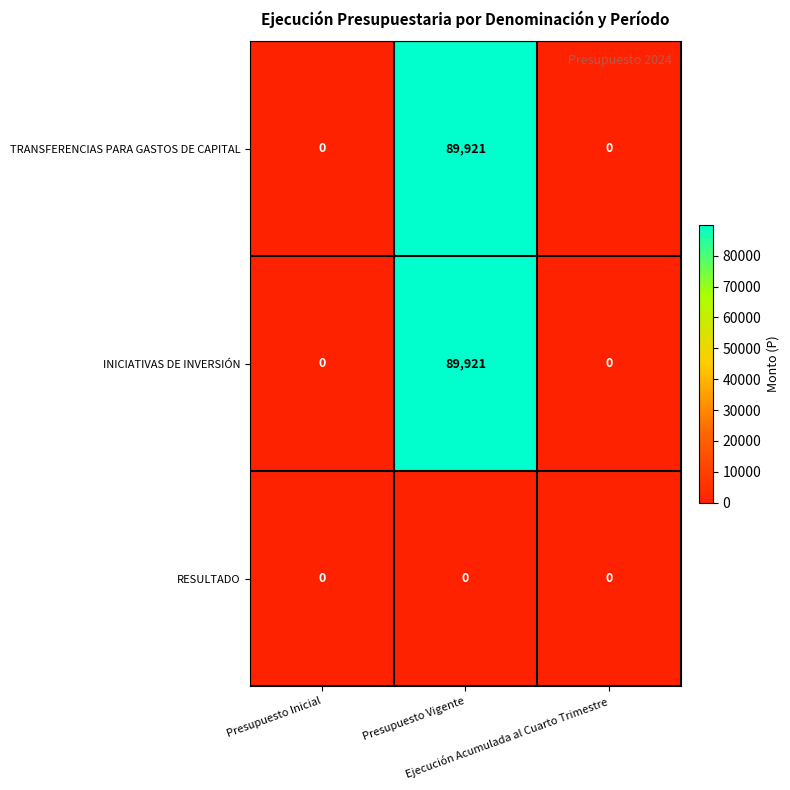

What is the greatest value displayed?

89921